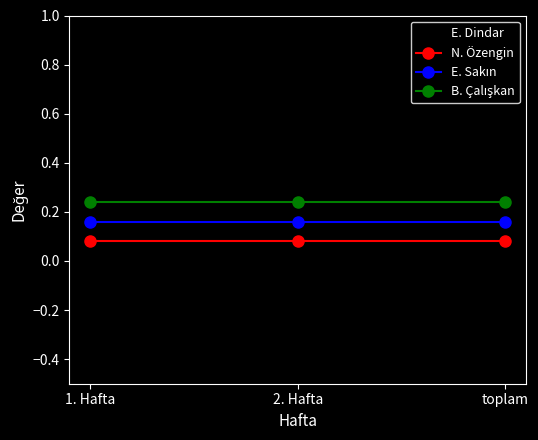

What is the label of the 1st point from the left?

1. Hafta